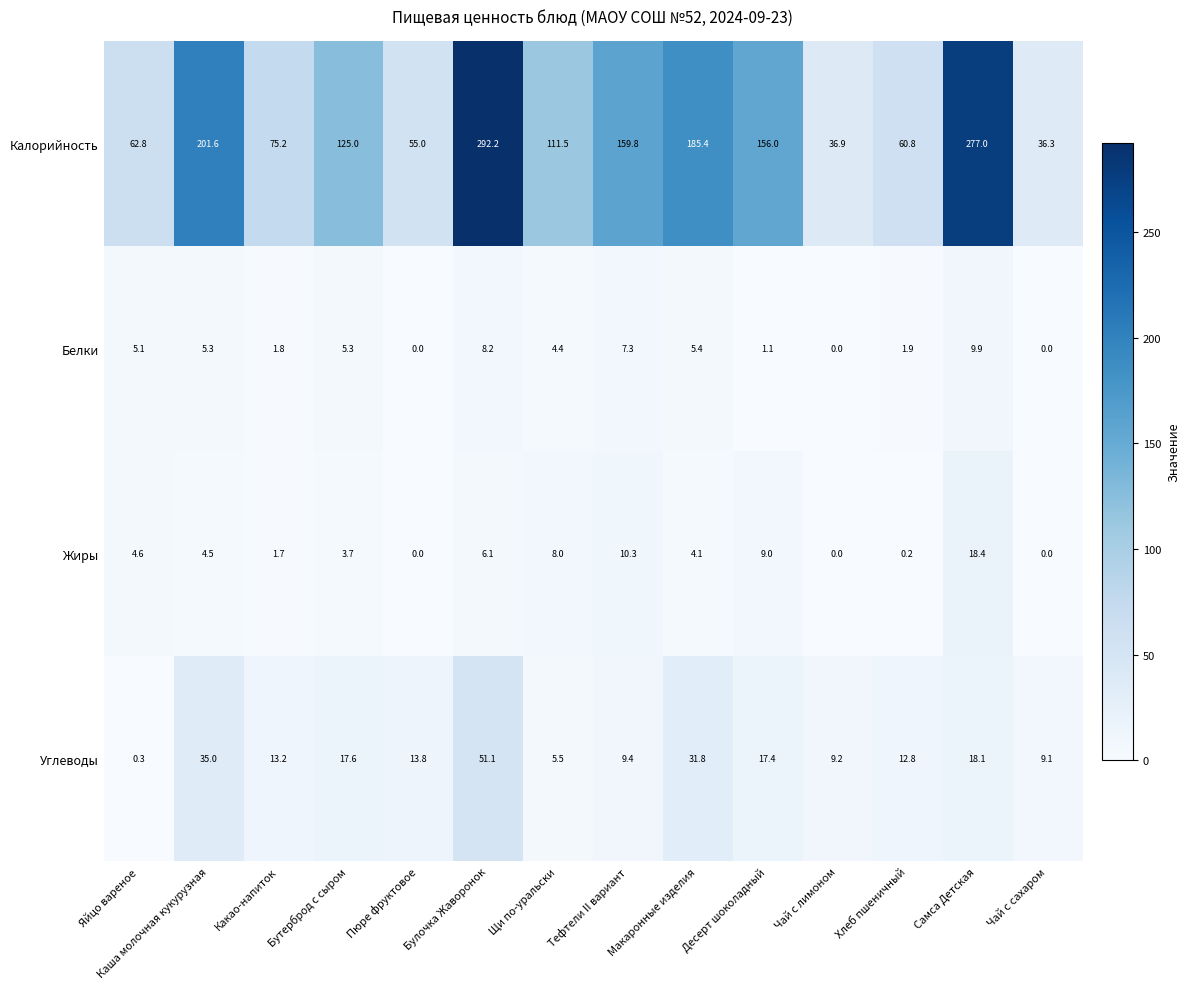

At how many categories does at least one series exceed 236?

2